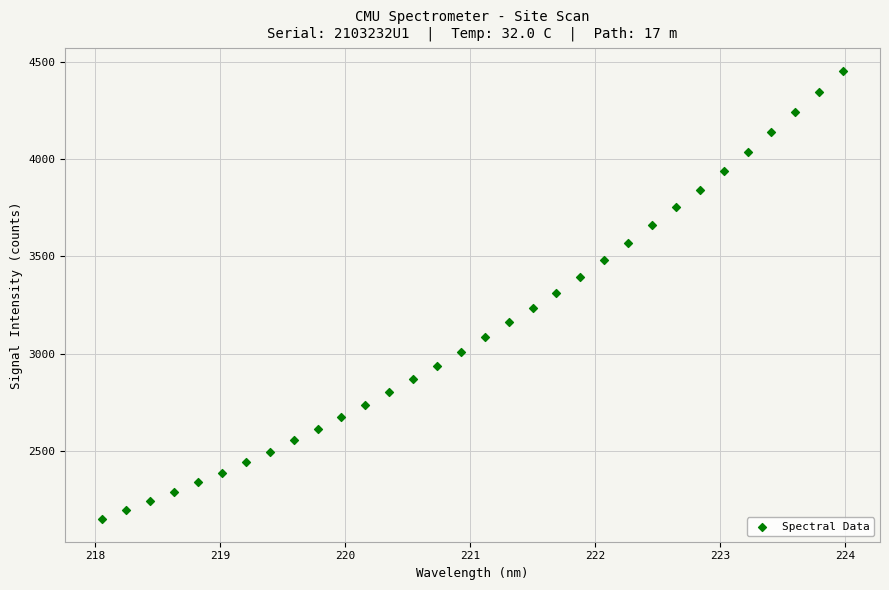

What is the range of Y values (max minus min)?

2311.0